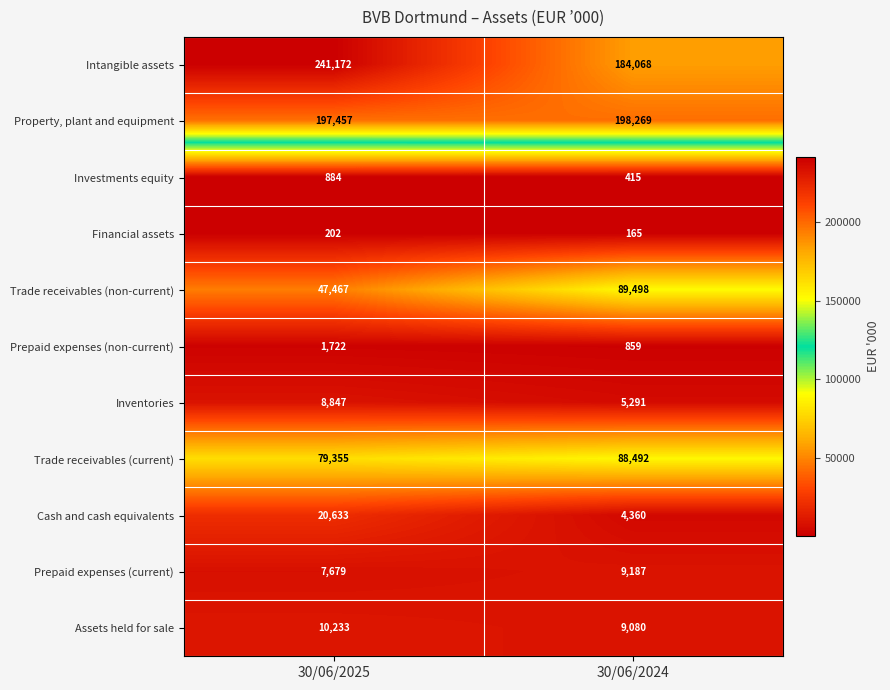

Which series has the largest total across all categories?

Intangible assets